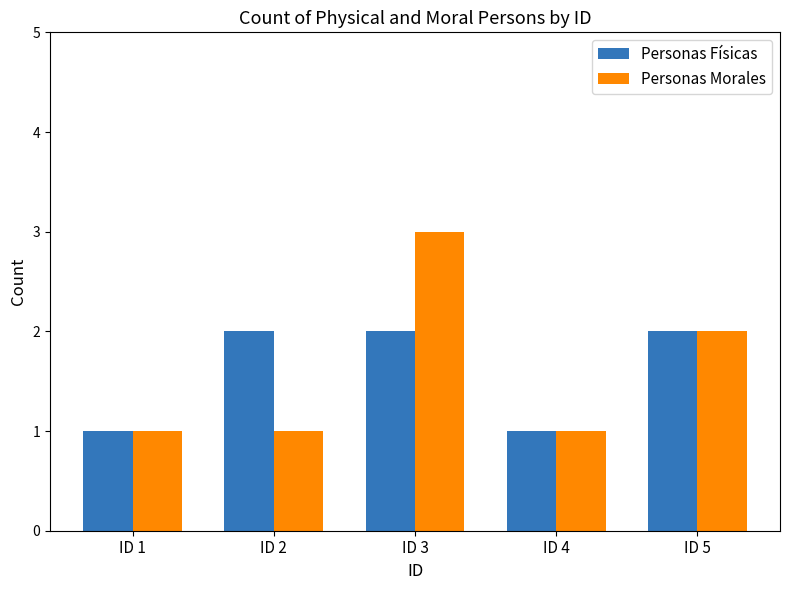

How many data points does each series have?

5